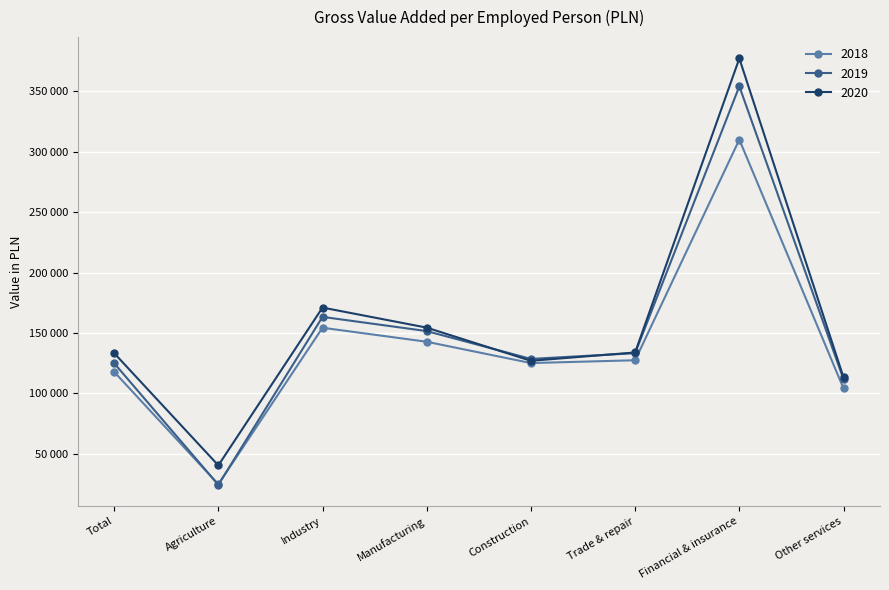

Is this an area chart (filled region under the line)?

No